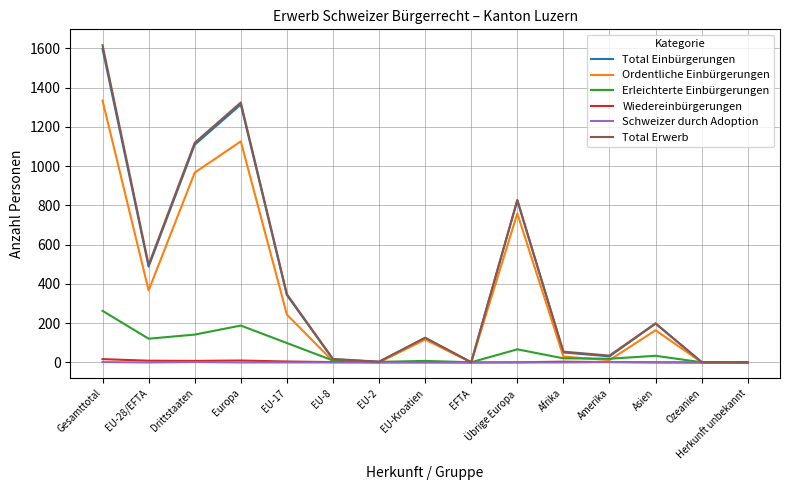

Is this an area chart (filled region under the line)?

No